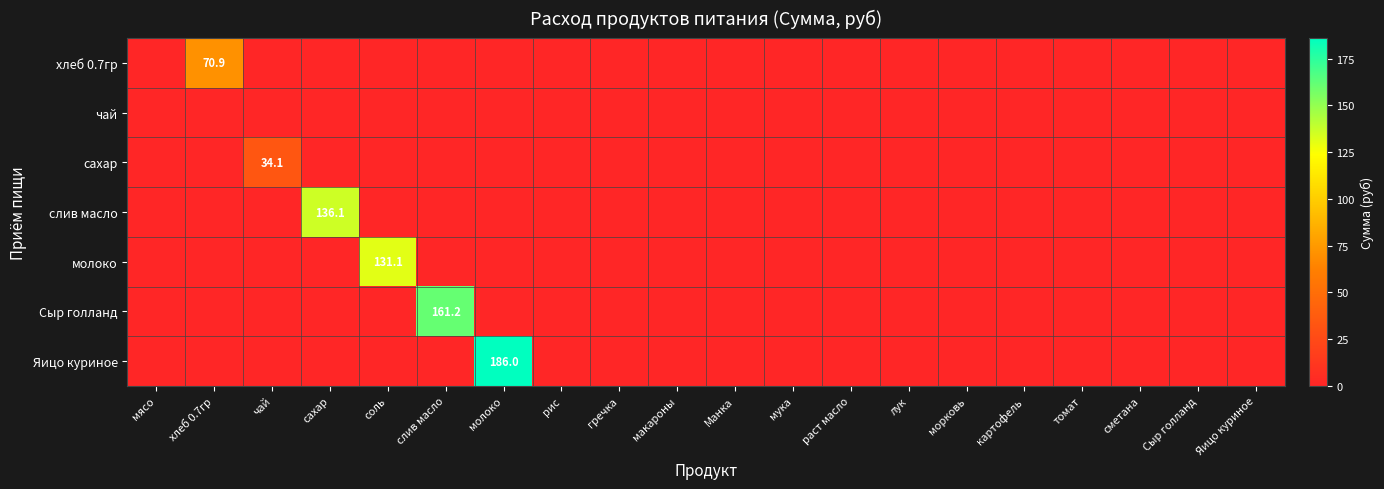

Is it true that Сыр голланд equals 161.2 at слив масло?

True